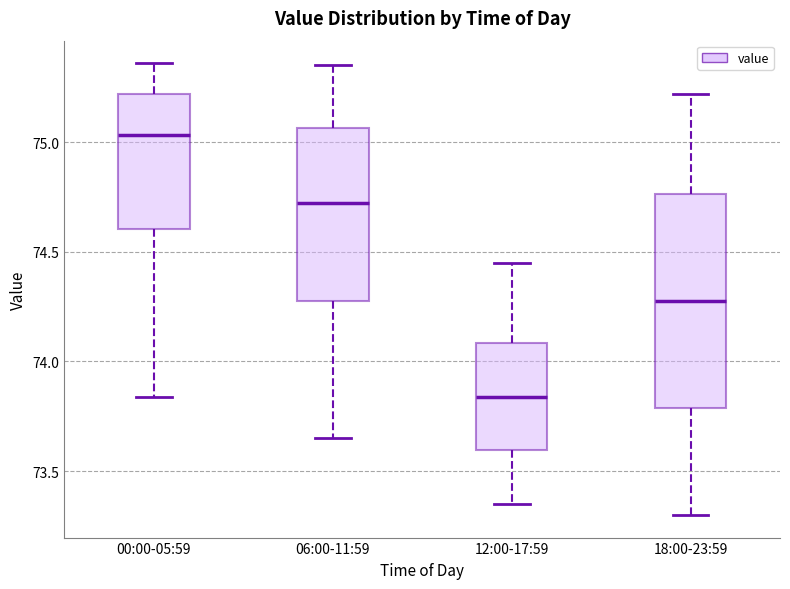

Reading left to right, read every box against the y-axis: the position of its median line, the range the box covers, and the ends of its whiskers. The values are not printed on the chart, so give them approximately, as read against the axis.

00:00-05:59: median 75.05, box 74.60 to 75.20, whiskers 73.85 to 75.35
06:00-11:59: median 74.75, box 74.30 to 75.05, whiskers 73.65 to 75.35
12:00-17:59: median 73.85, box 73.60 to 74.10, whiskers 73.35 to 74.45
18:00-23:59: median 74.30, box 73.80 to 74.75, whiskers 73.30 to 75.20